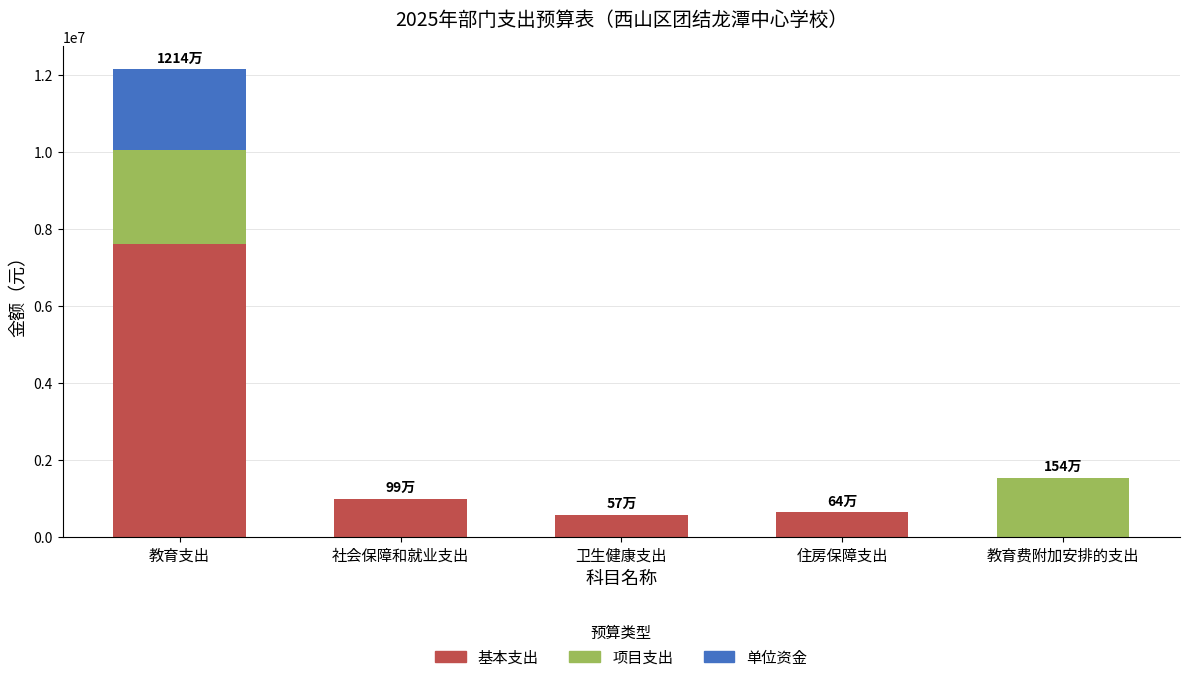

What is the average value of the 基本支出 series?

1963839.4